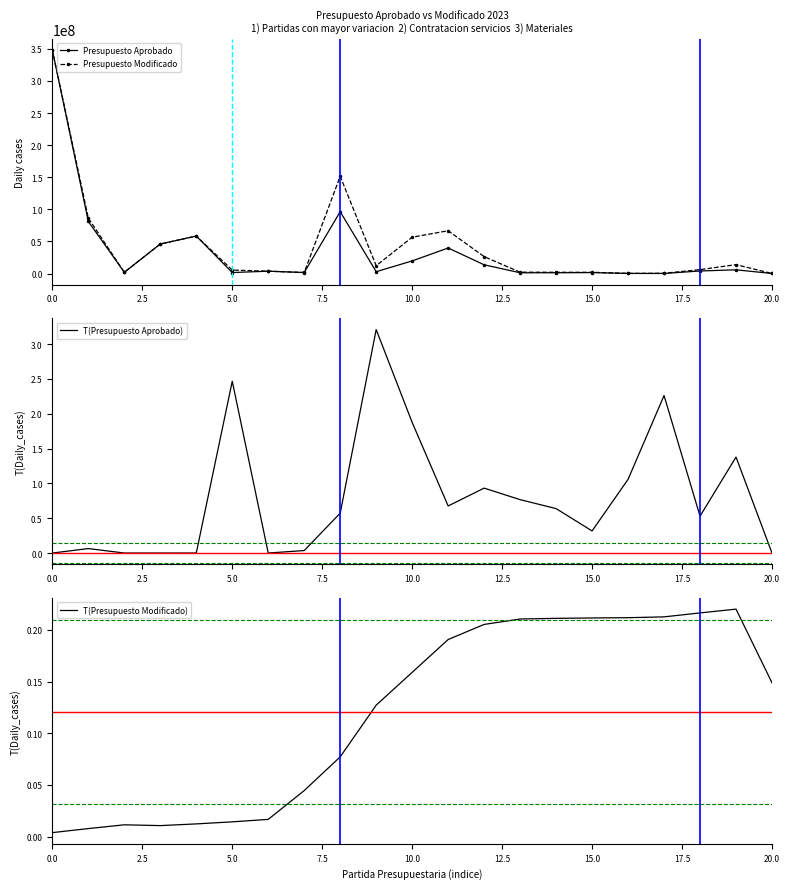

How many interior local peaks does the Presupuesto Aprobado series have?

6